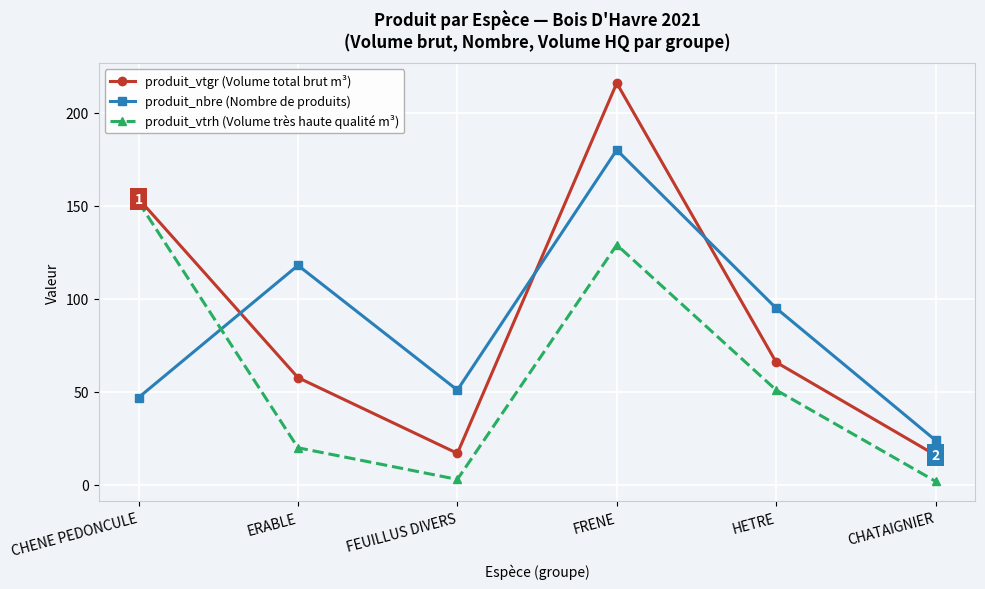

What is the difference between the highest and lowest values at FRENE?

86.9